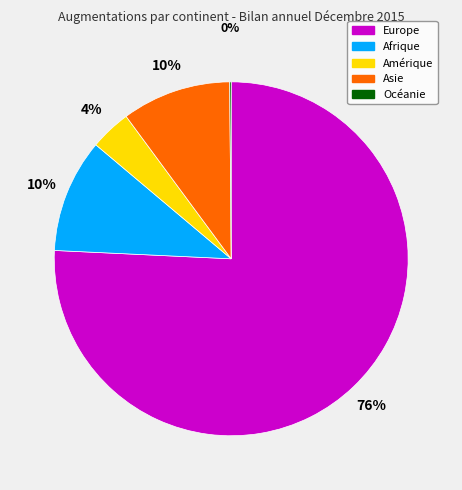

To the nearest percent, what portion does Afrique represent?

10%